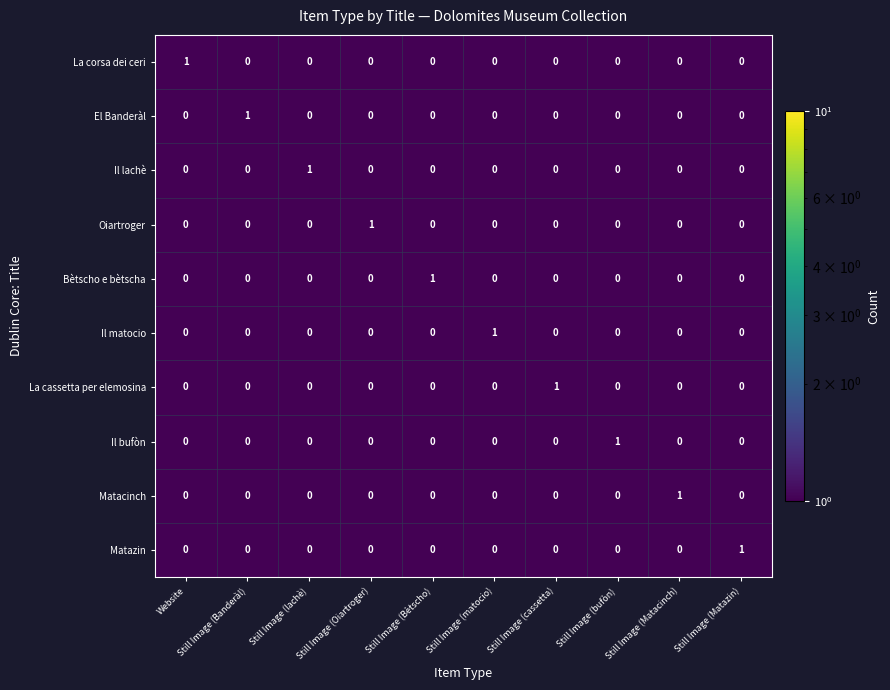

At how many categories does at least one series exceed 0?

10